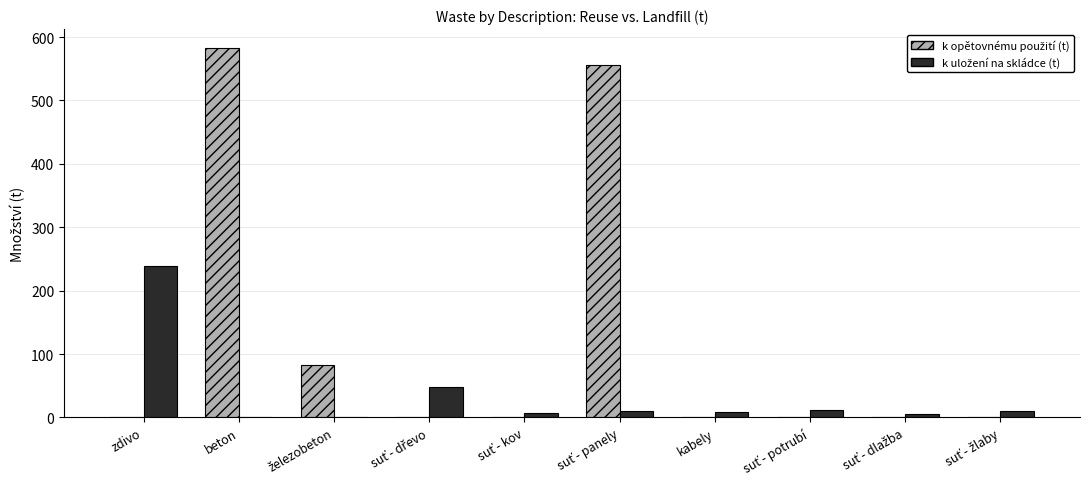

Which label corresponds to the largest value in the chart?

beton